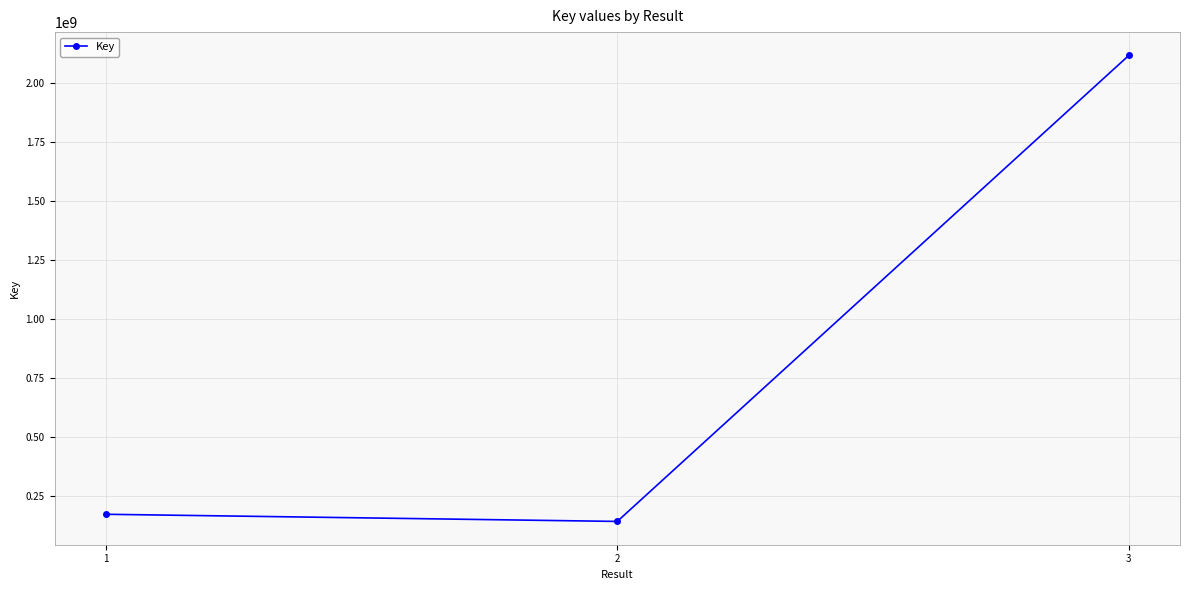

Reading right to left, transcribe all the data shown in this chart.

3=2117886018	2=140791148	1=171126760